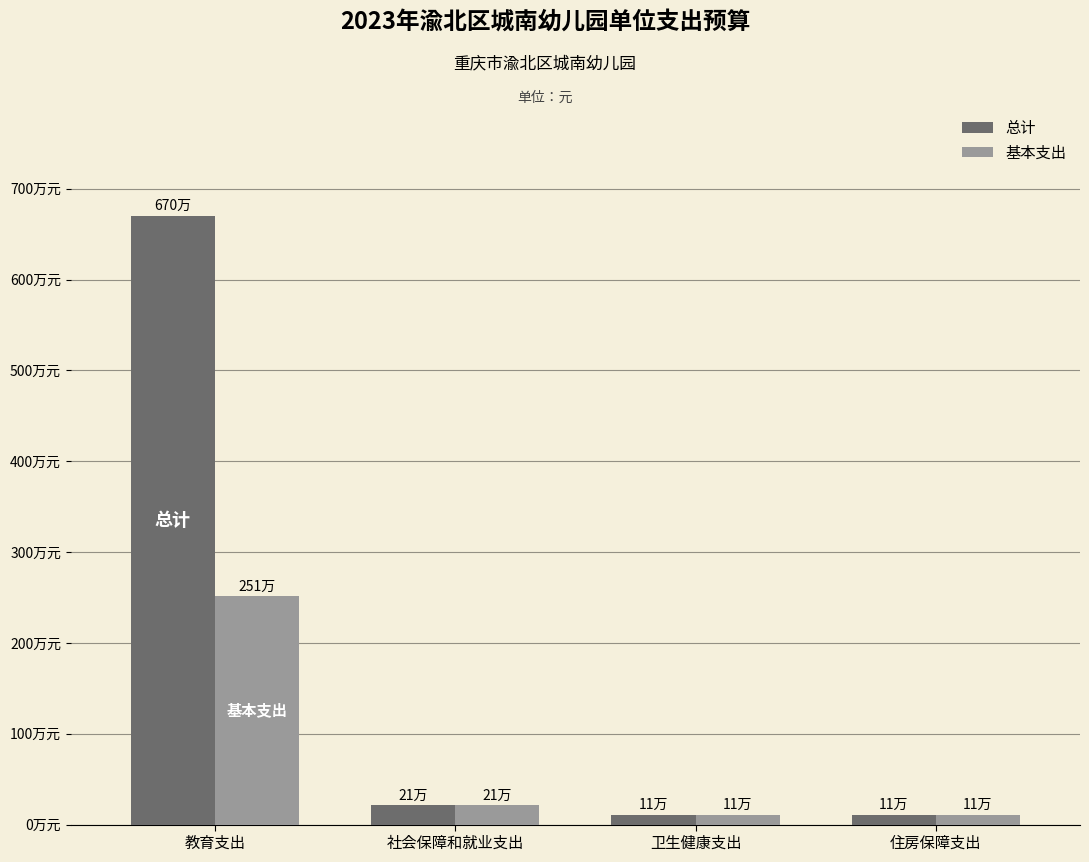

Between 卫生健康支出 and 住房保障支出, which is larger?

卫生健康支出